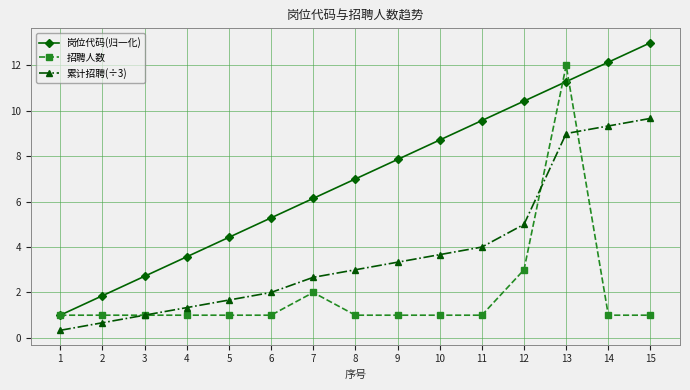

Reading right to left, list all the values displayed in this chart.

岗位代码(归一化): 15=13.0	14=12.1	13=11.3	12=10.4	11=9.6	10=8.7	9=7.9	8=7.0	7=6.1	6=5.3	5=4.4	4=3.6	3=2.7	2=1.9	1=1.0
招聘人数: 15=1.0	14=1.0	13=12.0	12=3.0	11=1.0	10=1.0	9=1.0	8=1.0	7=2.0	6=1.0	5=1.0	4=1.0	3=1.0	2=1.0	1=1.0
累计招聘(÷3): 15=9.7	14=9.3	13=9.0	12=5.0	11=4.0	10=3.7	9=3.3	8=3.0	7=2.7	6=2.0	5=1.7	4=1.3	3=1.0	2=0.7	1=0.3